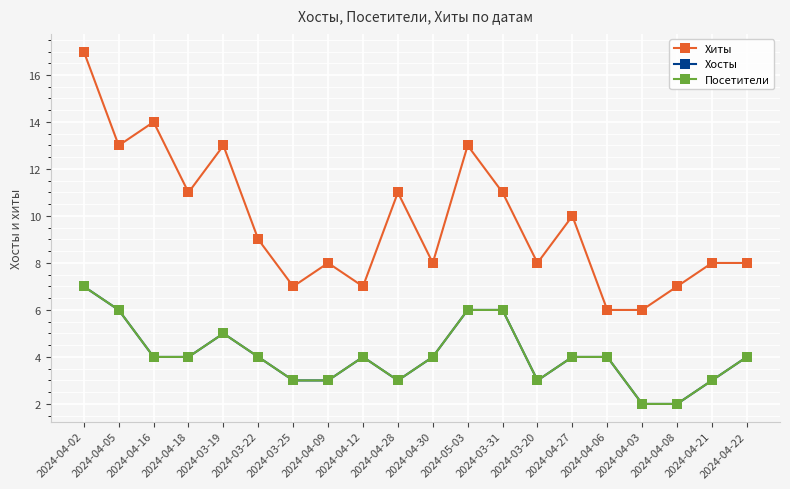

What is the difference between the highest and lowest values at 2024-04-16?

10